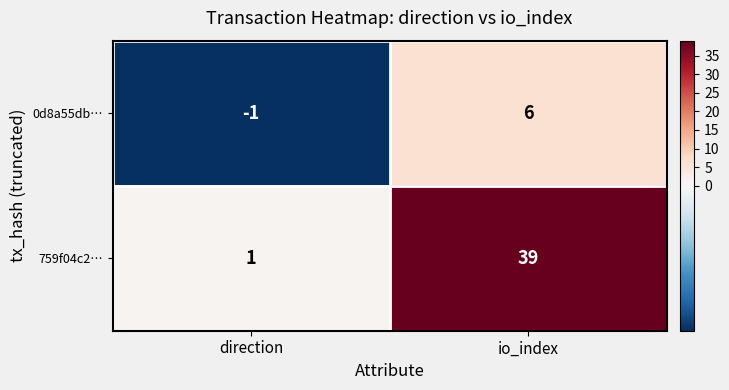

The 759f04c2… series shows 1 at direction. True or false?

True